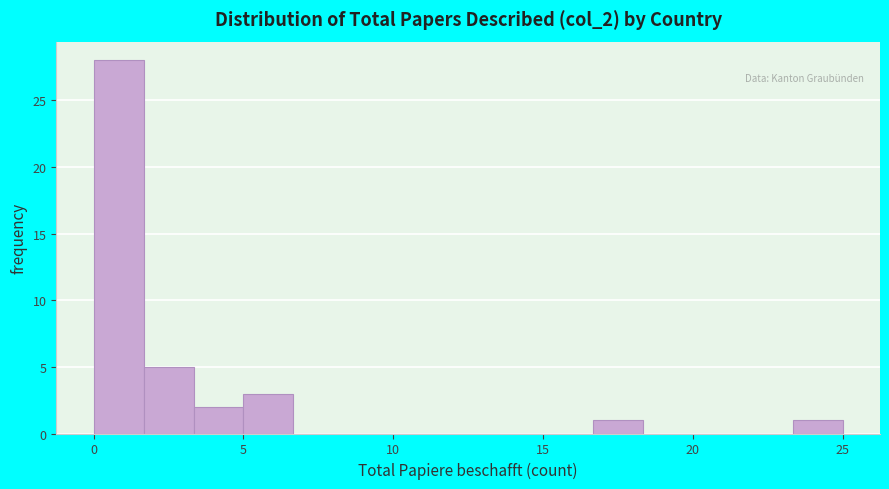

Read against the x-axis, roughly where is the centre of the tallest bar?

1.0